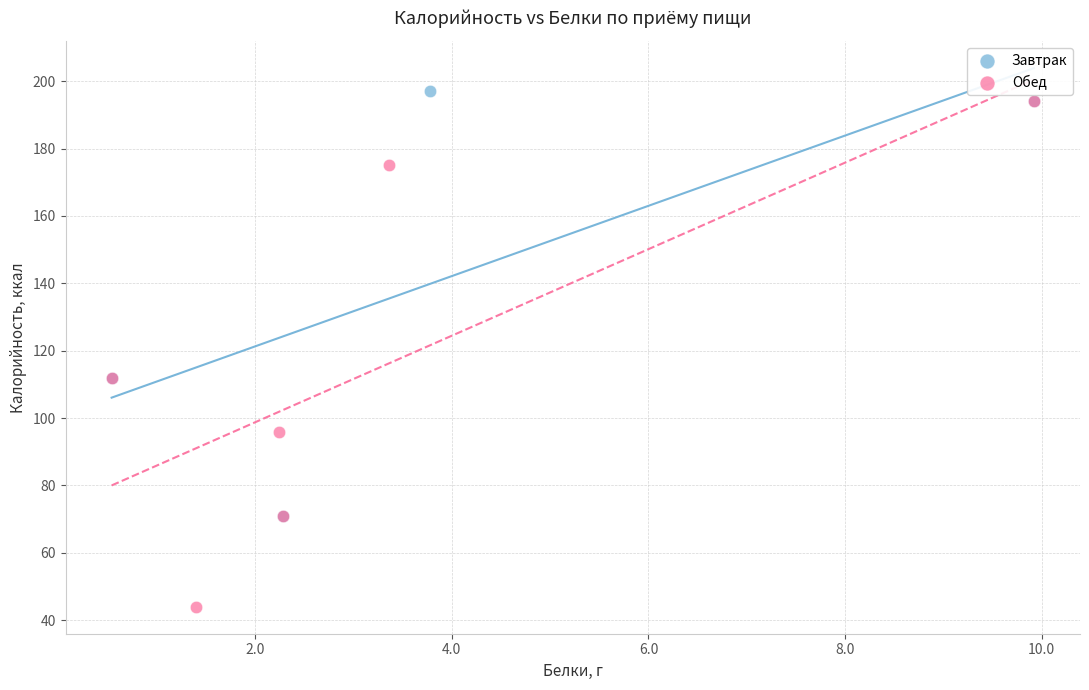

Which series contains the lowest Y value?

Обед